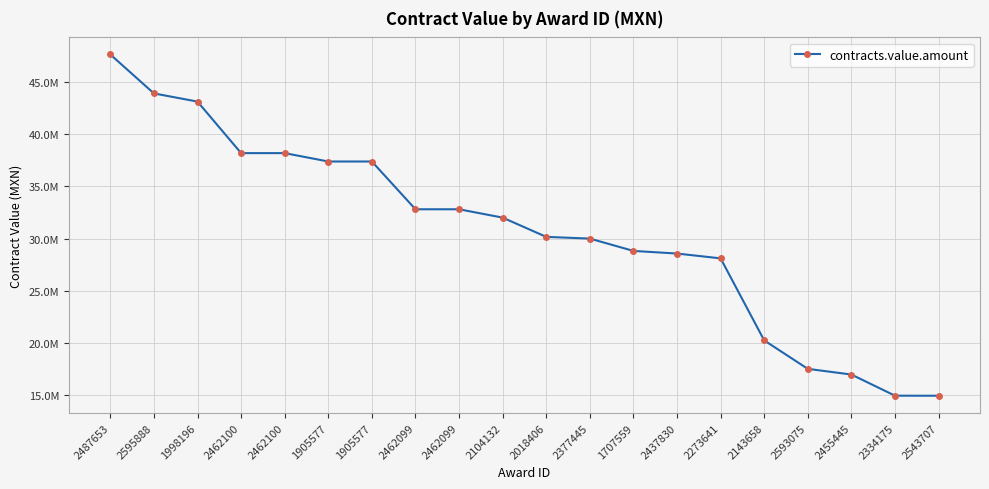

What is the sum of the values at 2334175 and 2018406?

45083836.2